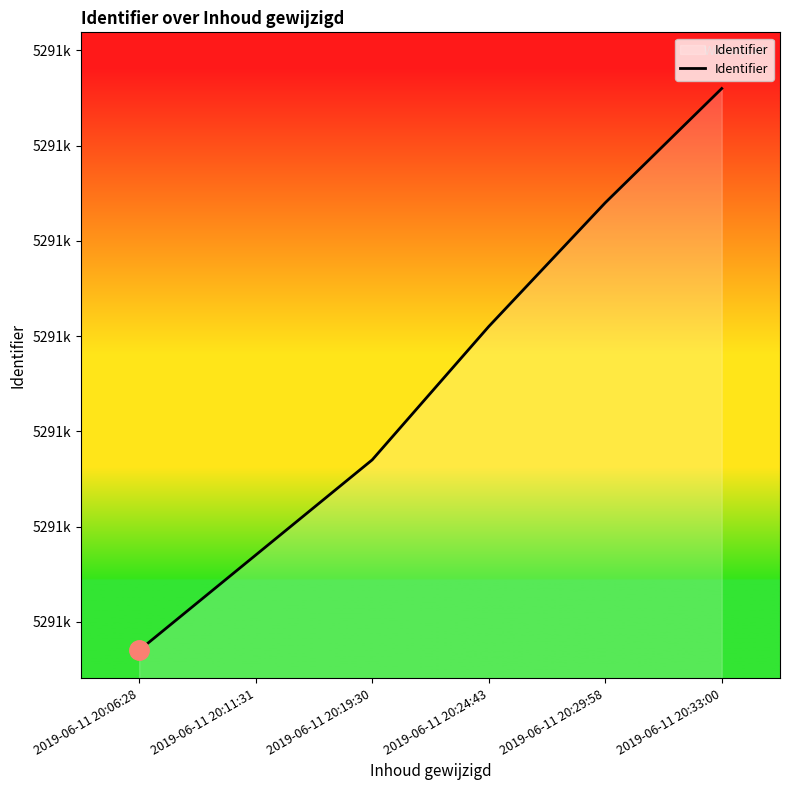

Does the chart have visible grid lines?

No